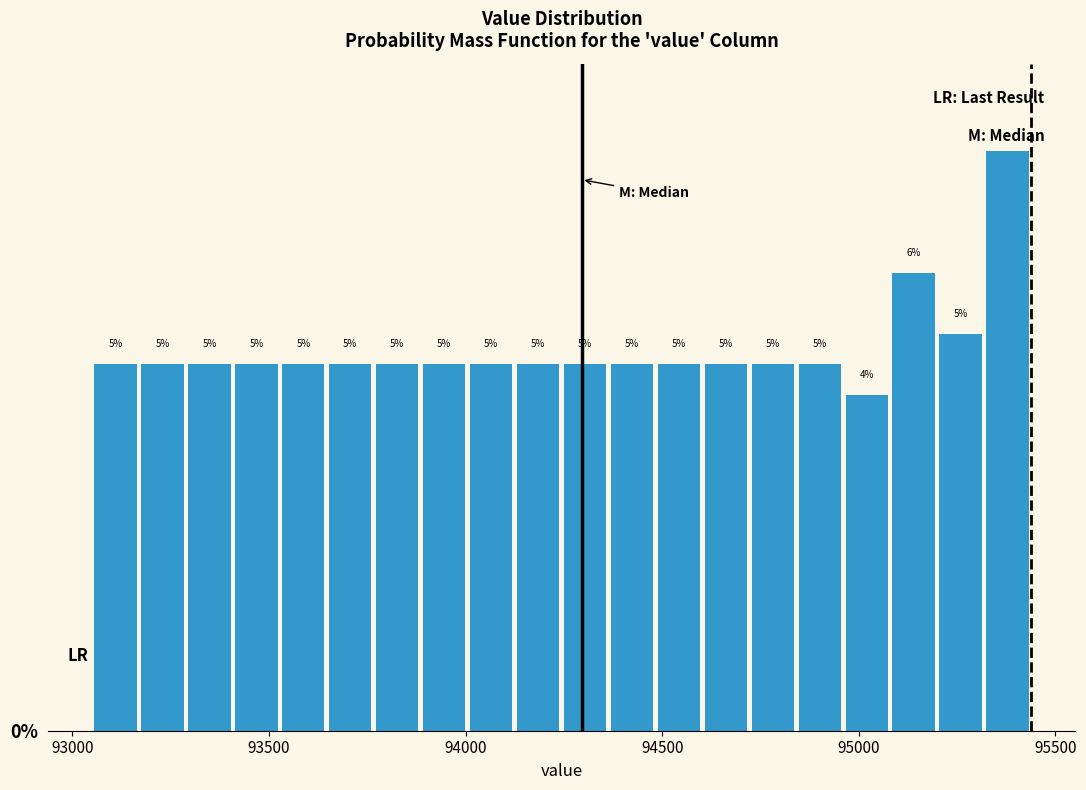

Around what value on the x-axis is the tallest bar? Give the approximate position of its centre, as read against the axis.

95400